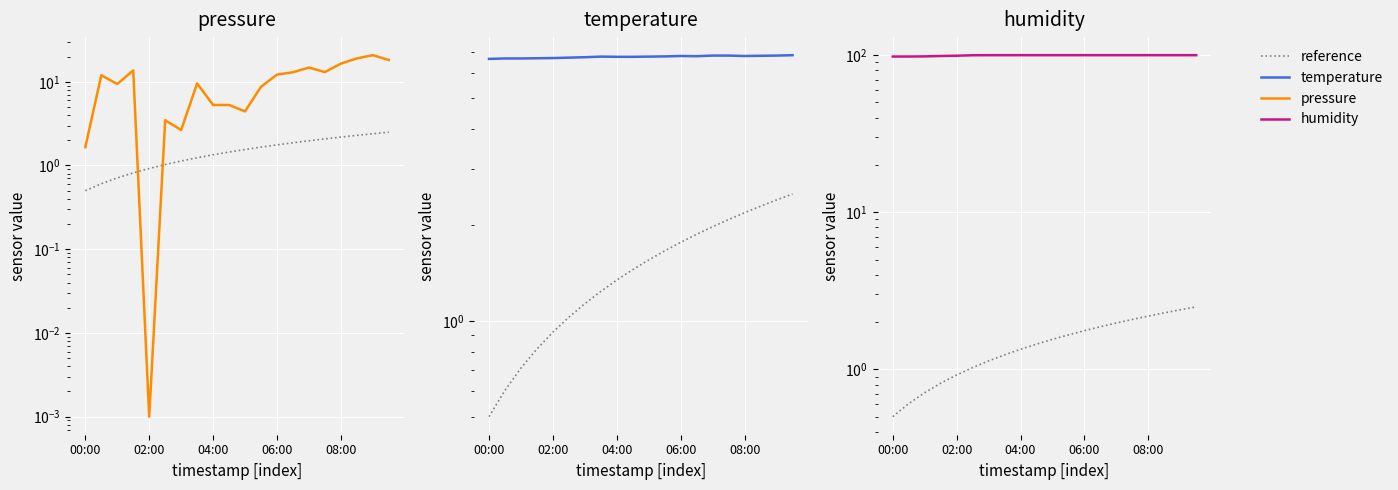

How many lines are shown in the chart?

4